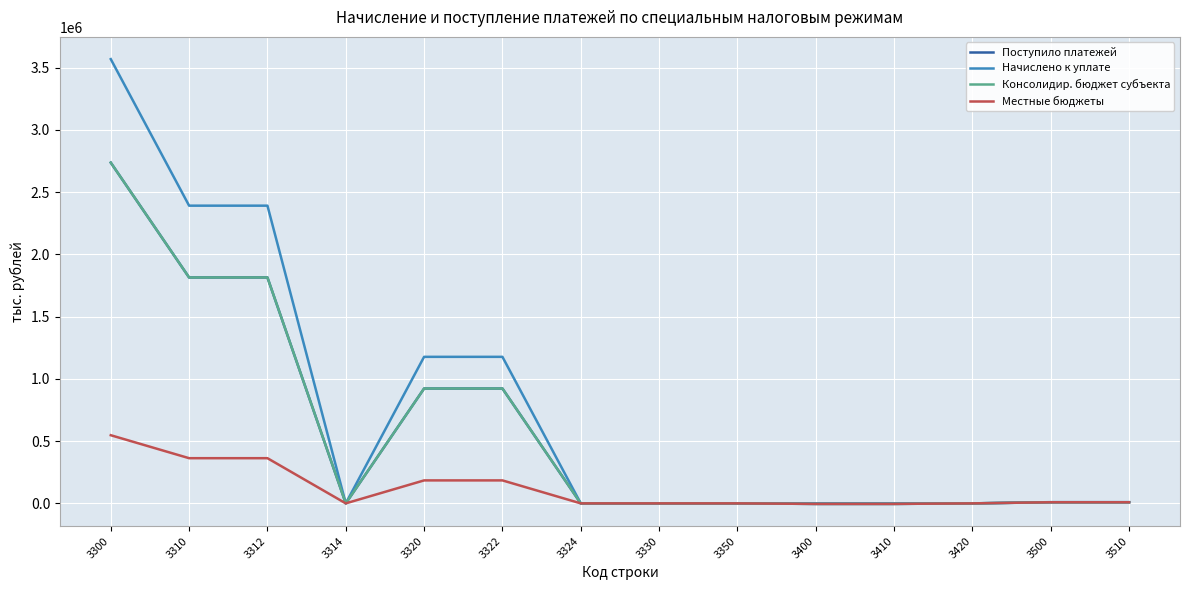

Which series has the widest spread of values?

Начислено к уплате